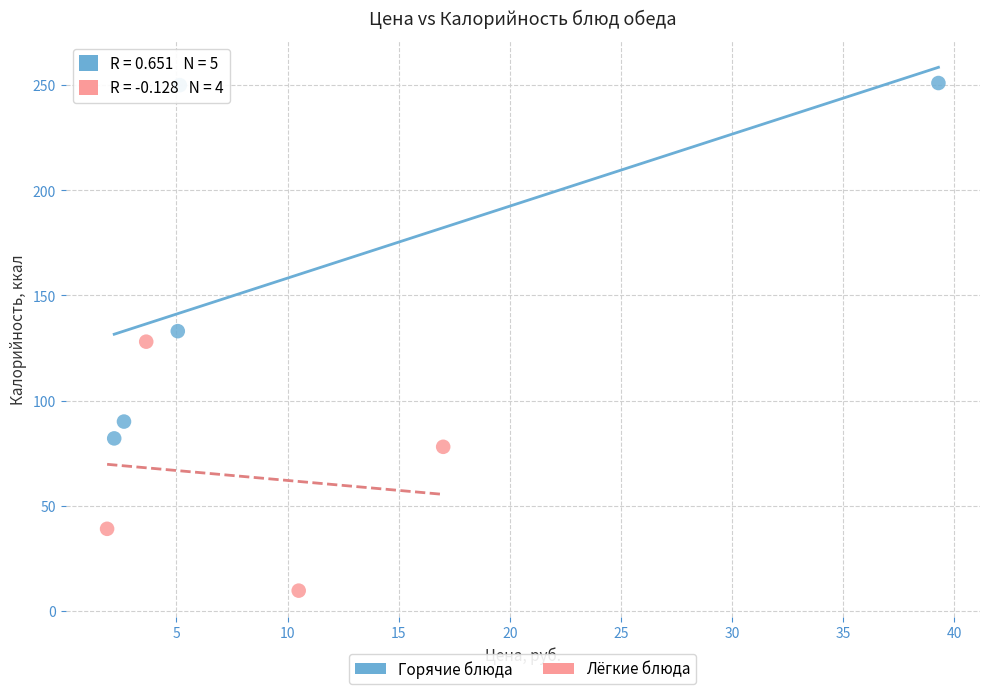

Which series has the largest Y range (max minus min)?

Горячие блюда